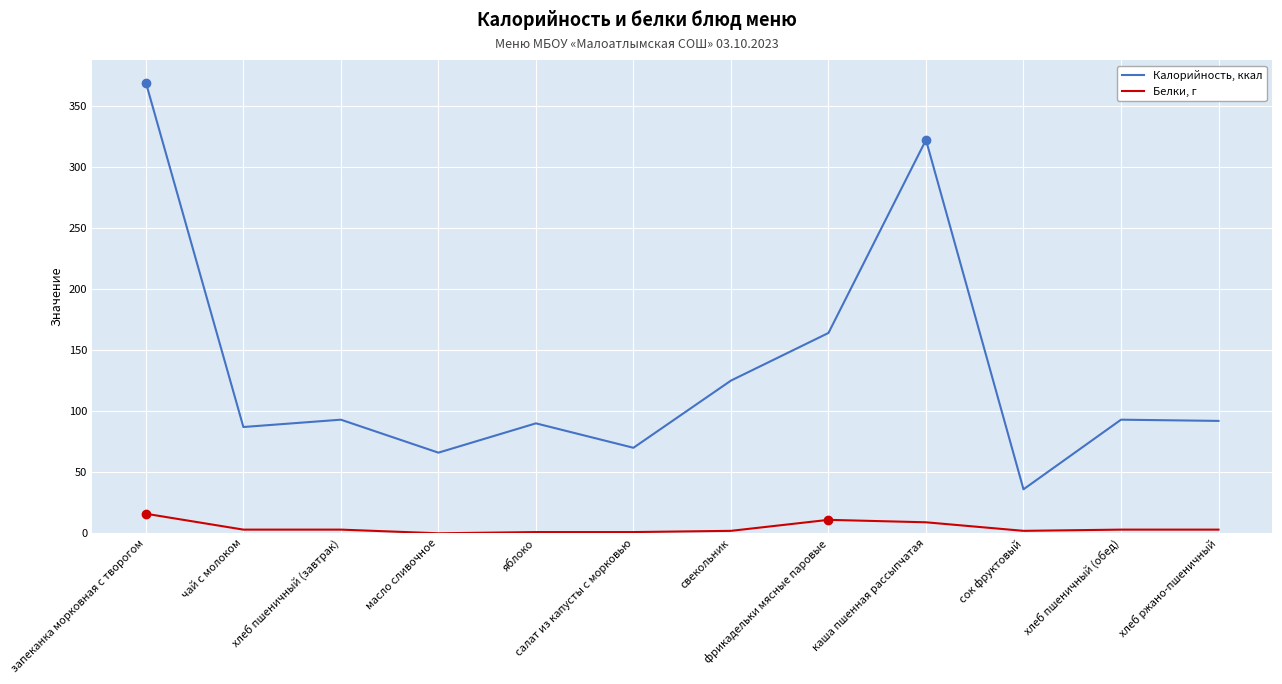

At which category is the sum across all series the highest?

запеканка морковная с творогом